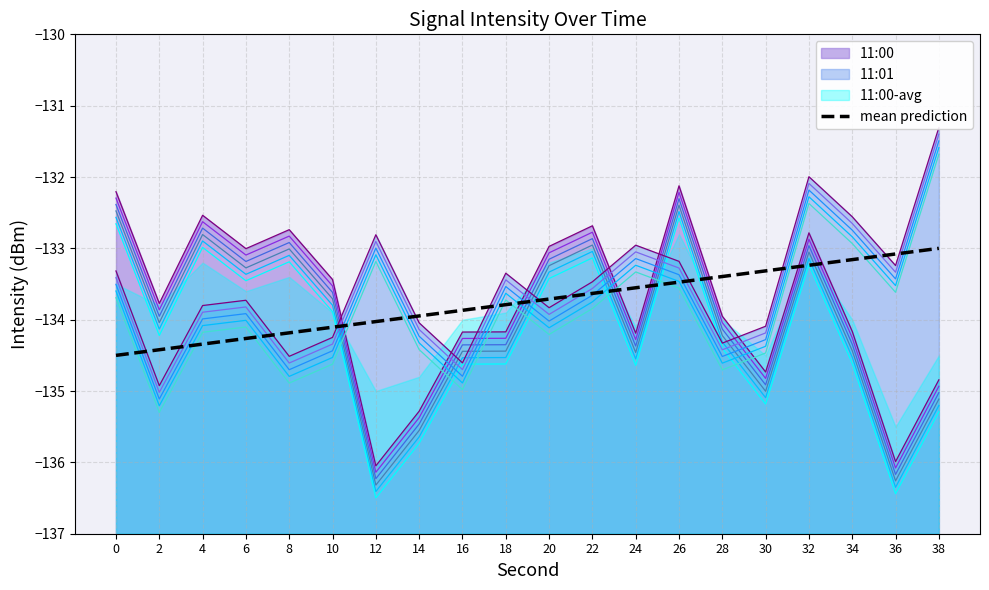

Reading left to right, transcribe all the data shown in this chart.

-134.5	-134.4	-134.3	-134.3	-134.2	-134.1	-134.0	-133.9	-133.9	-133.8	-133.7	-133.6	-133.6	-133.5	-133.4	-133.3	-133.2	-133.2	-133.1	-133.0